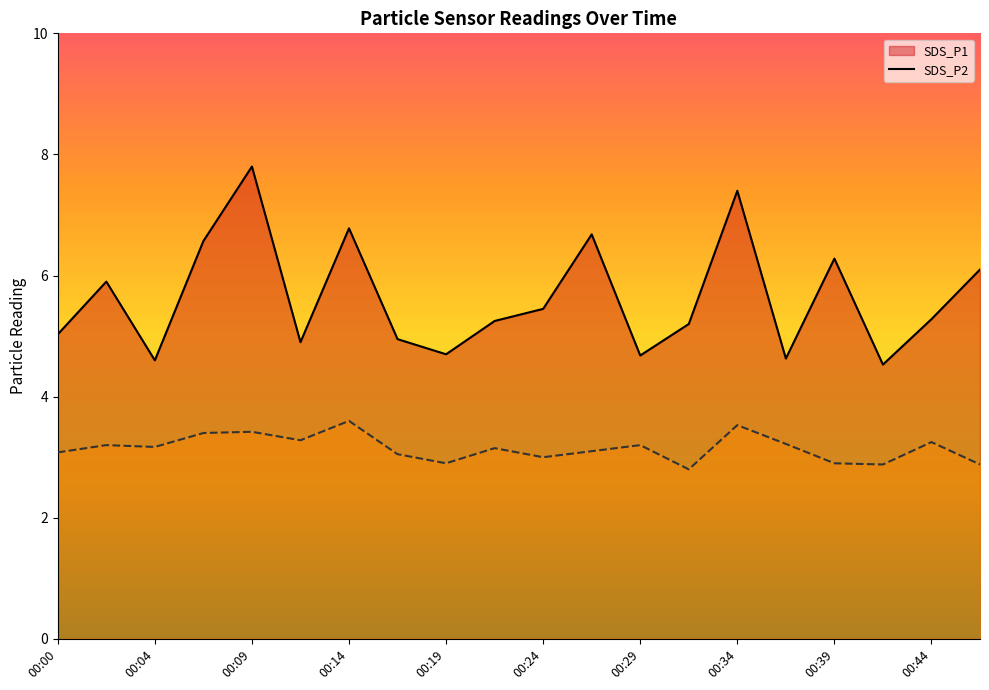

At which label does SDS_P1 reach its minimum?

00:41